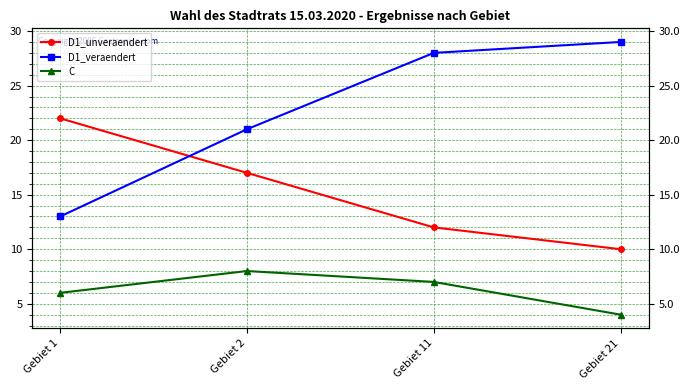

How many lines are shown in the chart?

3